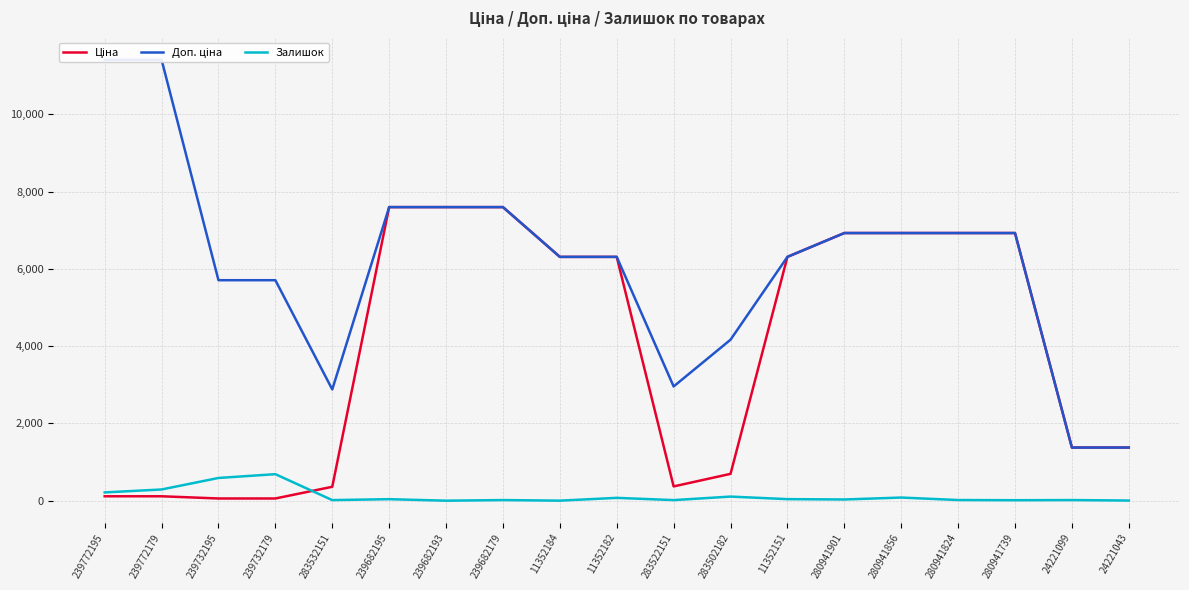

What is the label of the 3rd point from the right?

280941739